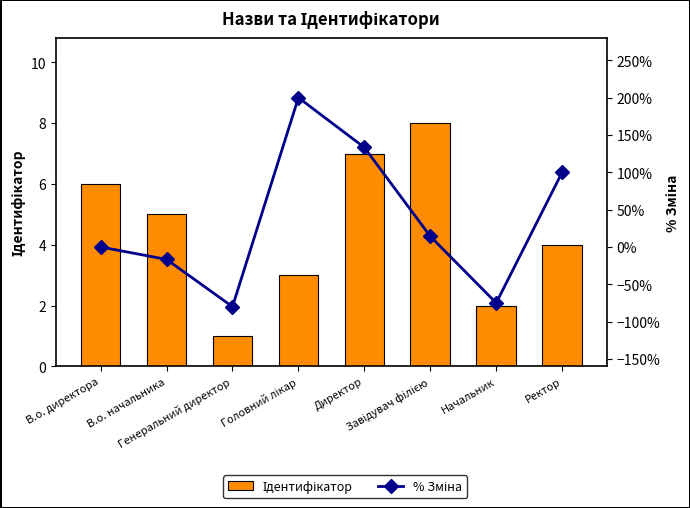

List the series in order of their overall mean, highest first.

% Зміна, Ідентифікатор